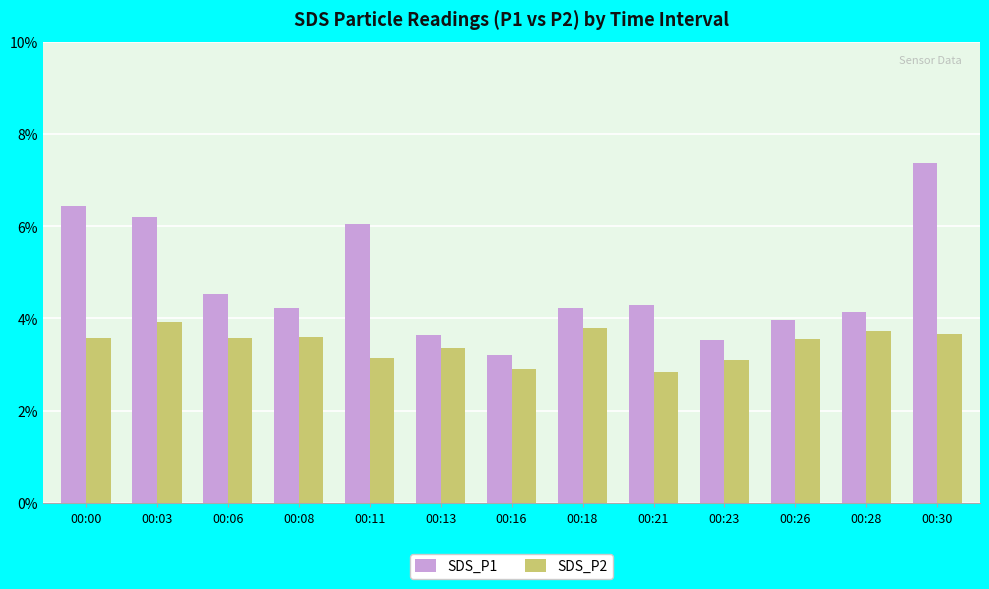

Which series has the largest total across all categories?

SDS_P1